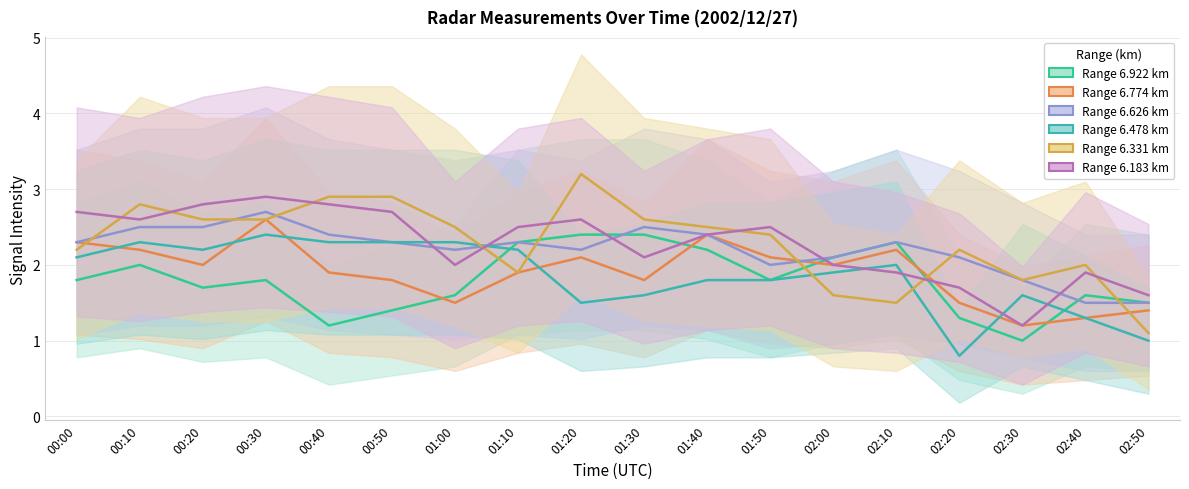

What is the total value across all series at 00:00?

13.4